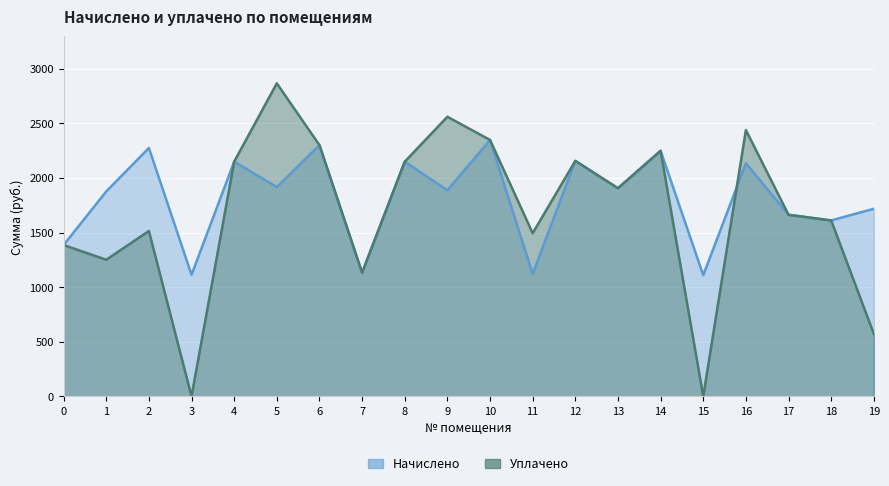

Reading right to left, extract all data points from this chart.

Начислено: 19=1718.1	18=1611.2	17=1662.8	16=2134.8	15=1109.8	14=2249.1	13=1906.2	12=2156.9	11=1120.9	10=2348.6	9=1887.8	8=2149.5	7=1131.9	6=2300.7	5=1917.2	4=2149.5	3=1113.5	2=2274.9	1=1876.7	0=1386.3
Уплачено: 19=572.7	18=1611.2	17=1662.8	16=2439.1	15=0.0	14=2249.1	13=1906.2	12=2156.9	11=1494.5	10=2348.6	9=2560.6	8=2149.5	7=1132.8	6=2300.7	5=2866.9	4=2149.5	3=0.0	2=1514.5	1=1251.1	0=1386.3